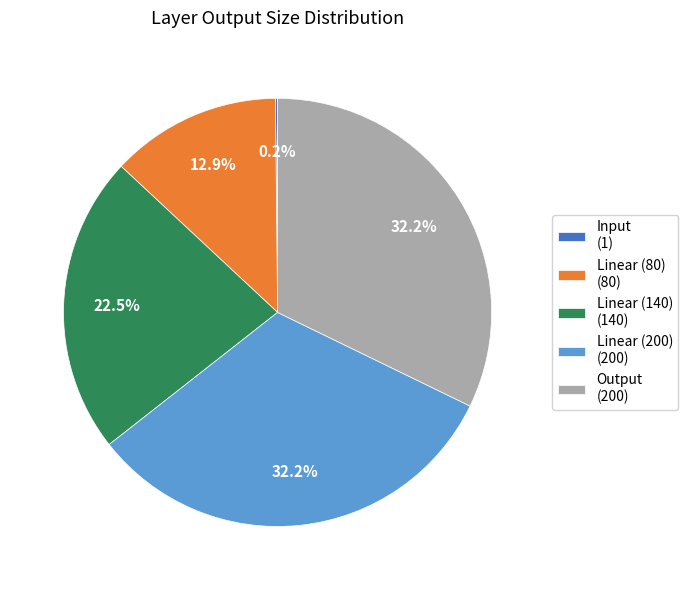

Between Linear (140) and Output, which is larger?

Output